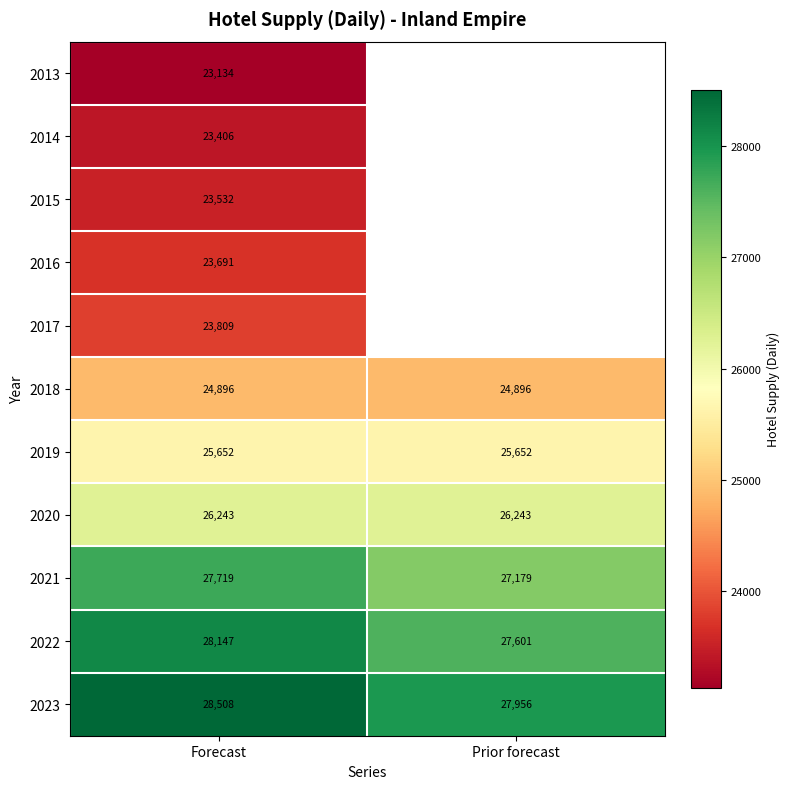

What is the minimum value shown in the chart?

23134.1